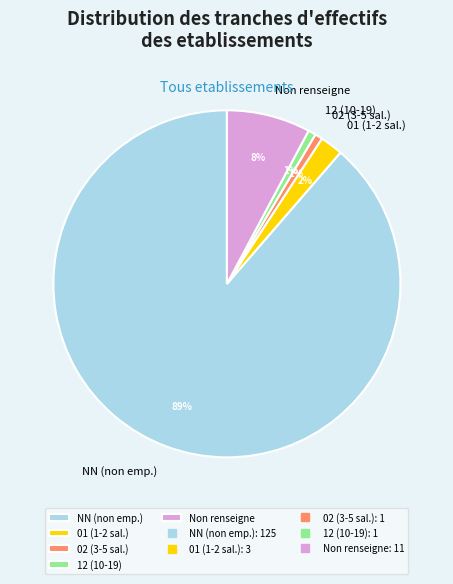

Is there any slice that represents more than half of the pie?

Yes